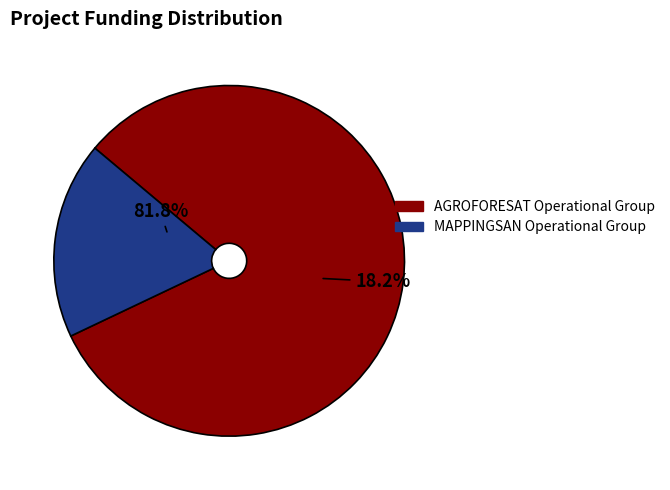

How much of the chart is everything except MAPPINGSAN Operational Group?

81.8%